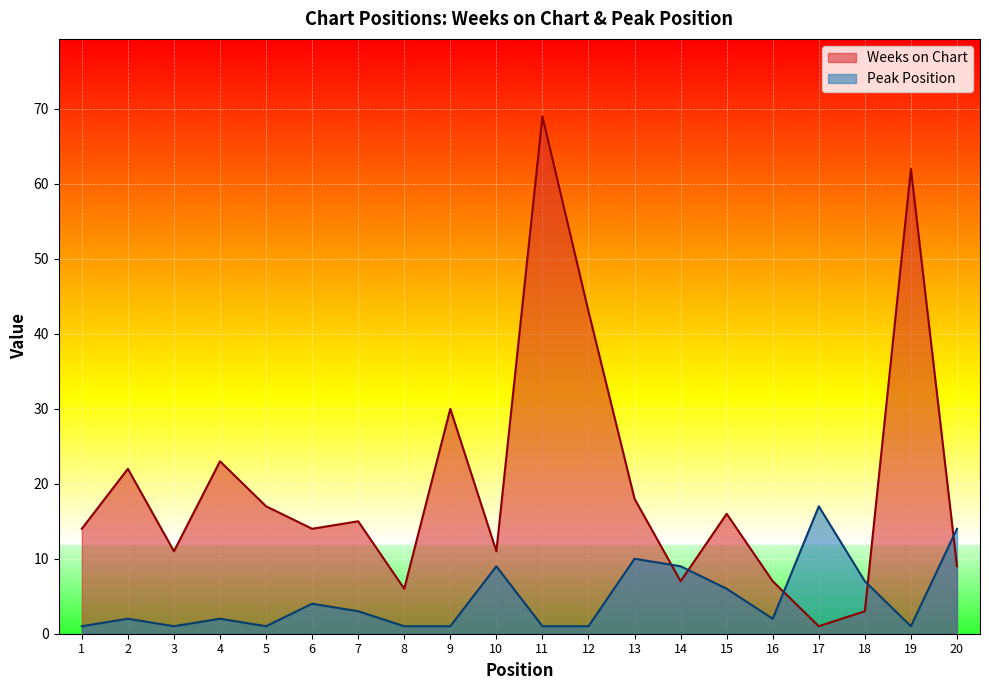

How many data points in Peak Position are above 2?

9